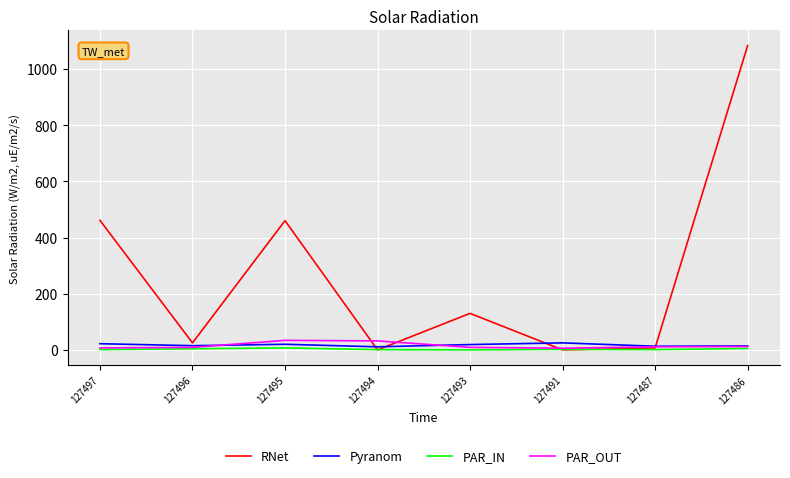

Which series has the widest spread of values?

RNet